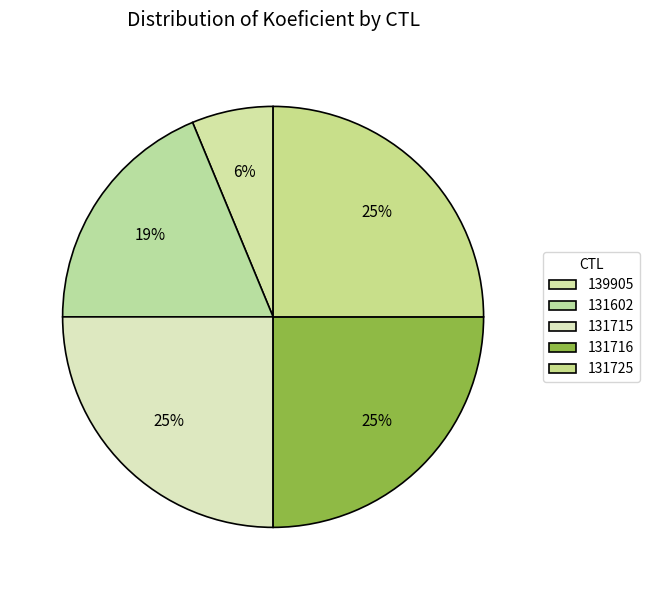

To the nearest percent, what portion does 139905 represent?

6%